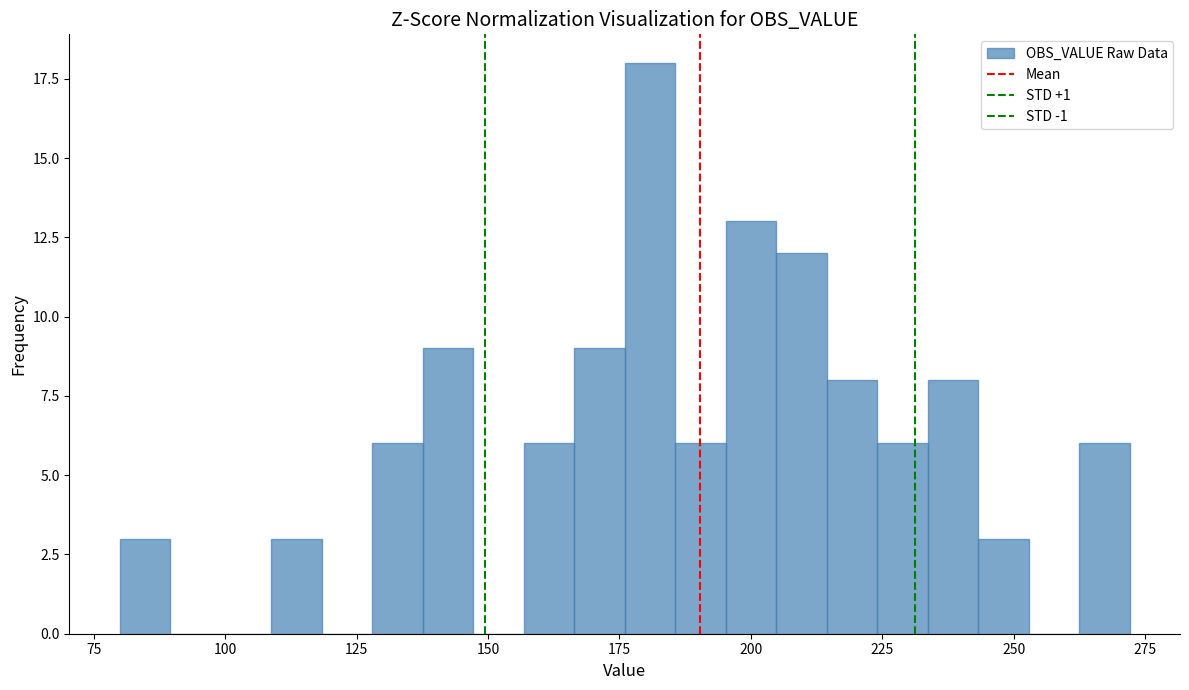

Around what value on the x-axis is the tallest bar? Give the approximate position of its centre, as read against the axis.

180